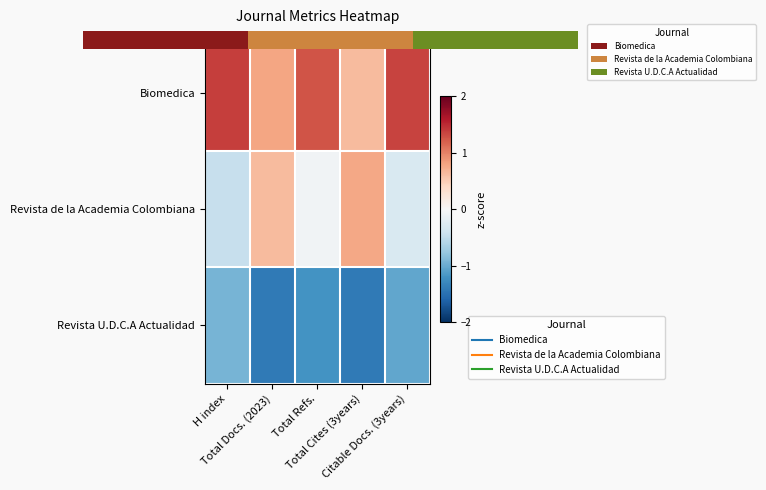

Which series has the largest range (max minus min)?

Revista de la Academia Colombiana